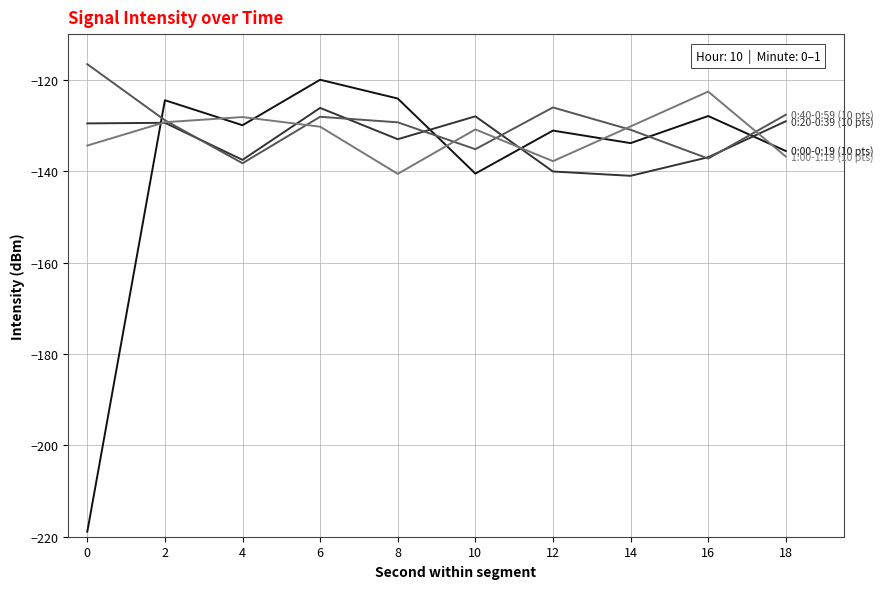

What is the total value across all series at 16?

-524.7